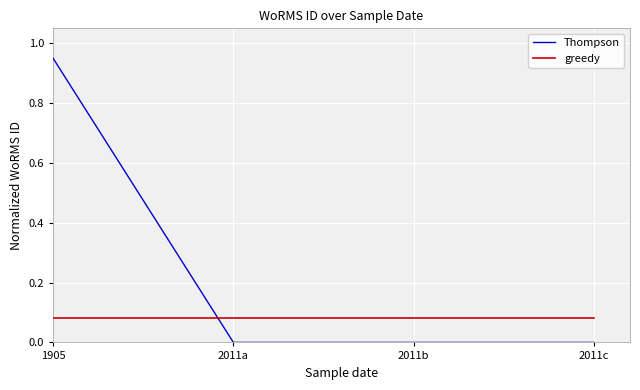

Count the number of data series in this chart.

2